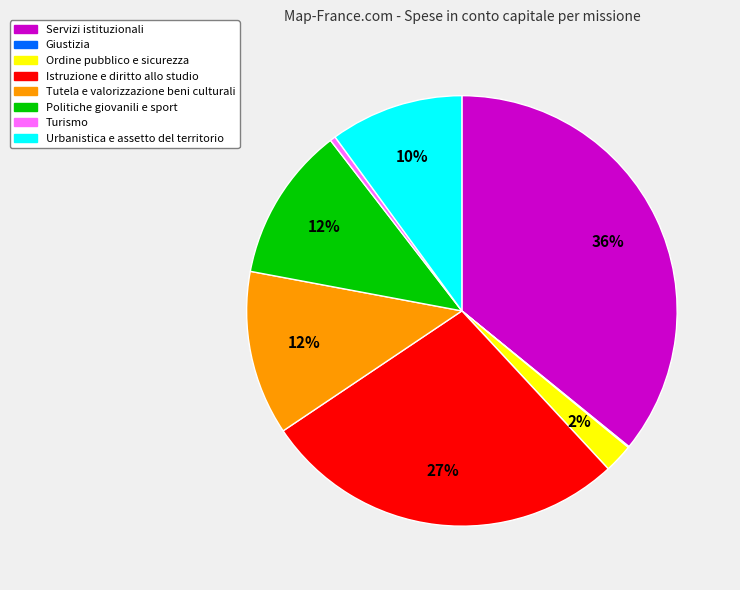

To the nearest percent, what is the average slice percentage?

12%